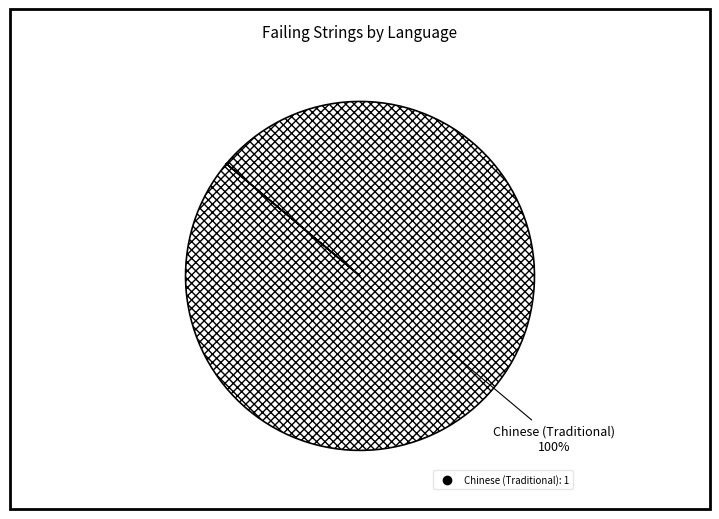

Is there any slice that represents more than half of the pie?

Yes